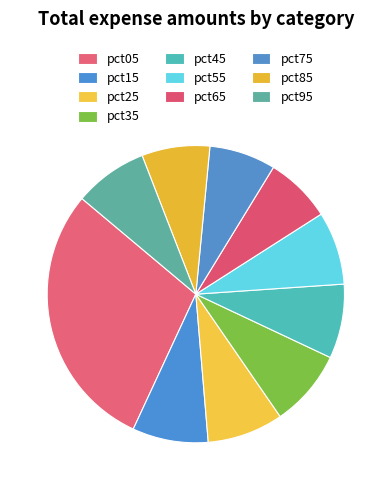

Does any single category account for the majority?

No